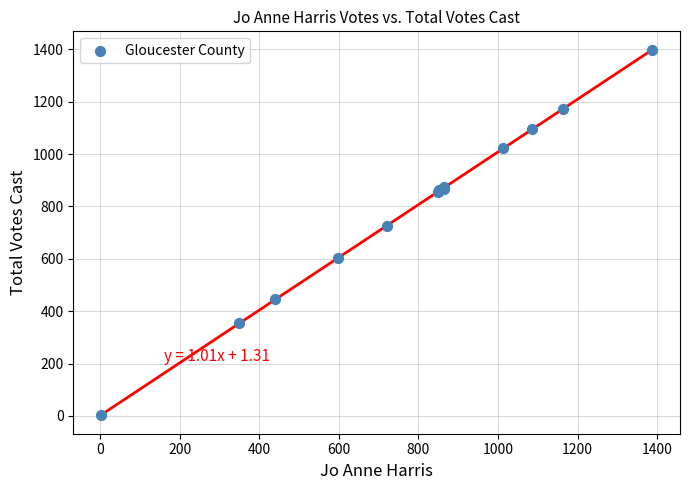

What Y value in the scatter plot is closest to 699?

727